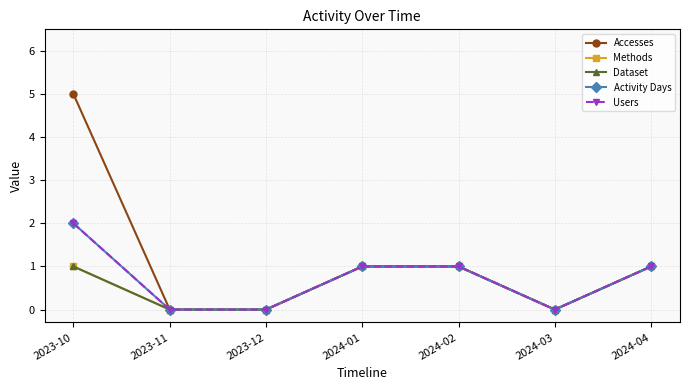

Does the chart have visible grid lines?

Yes